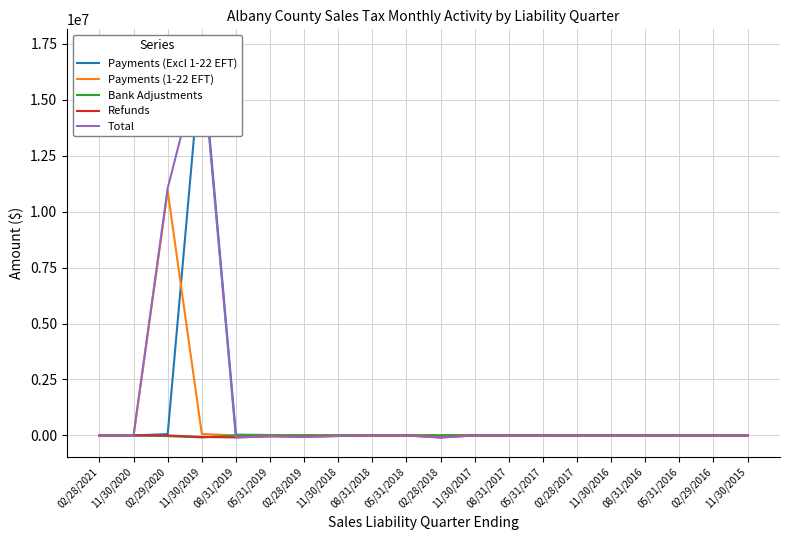

What is the approximate value of Bank Adjustments at 02/29/2016?

-0.4